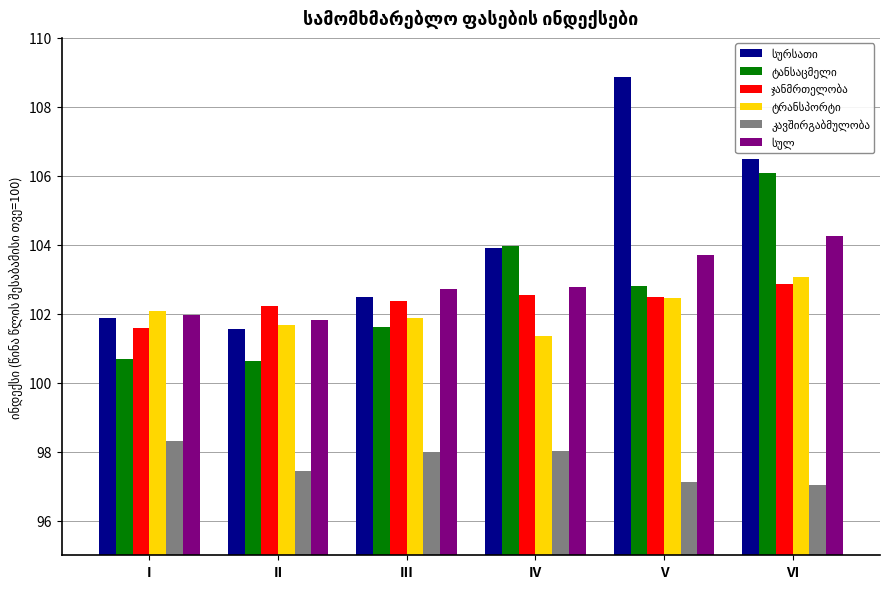

What is the minimum value shown in the chart?

97.0